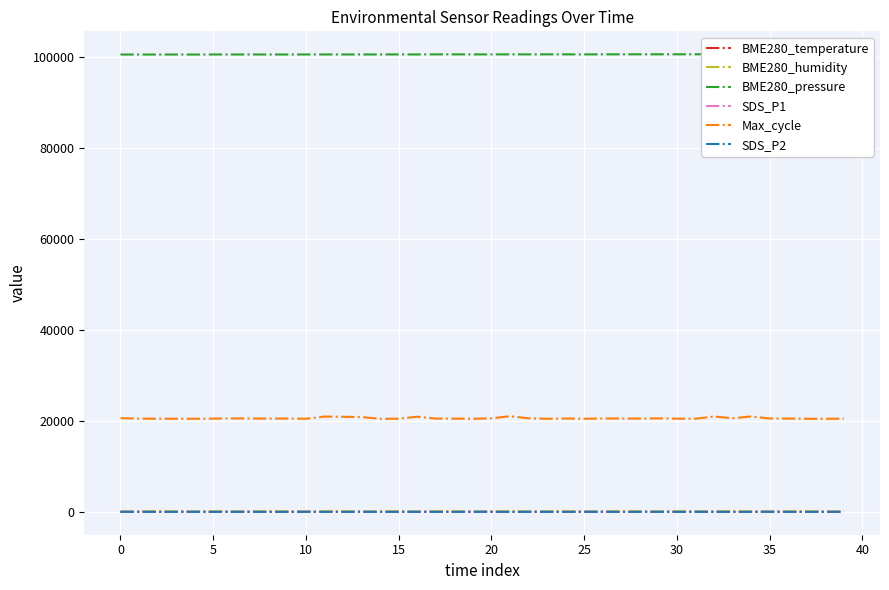

Which category has the highest value in the SDS_P2 series?

18